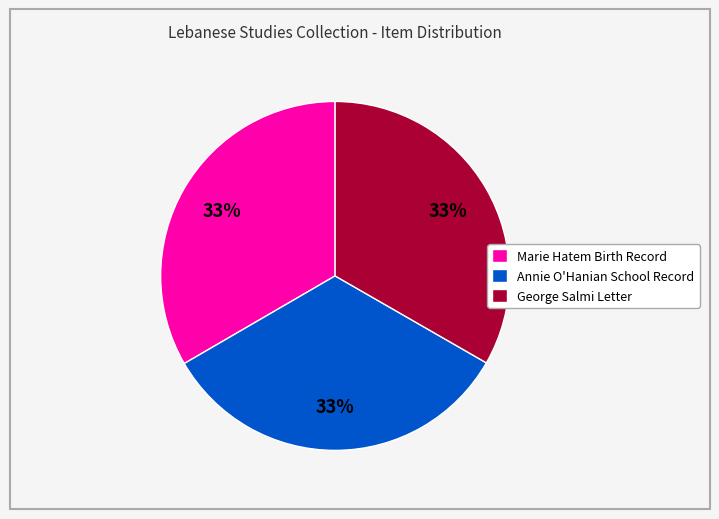

To the nearest percent, what portion does Marie Hatem Birth Record represent?

33%